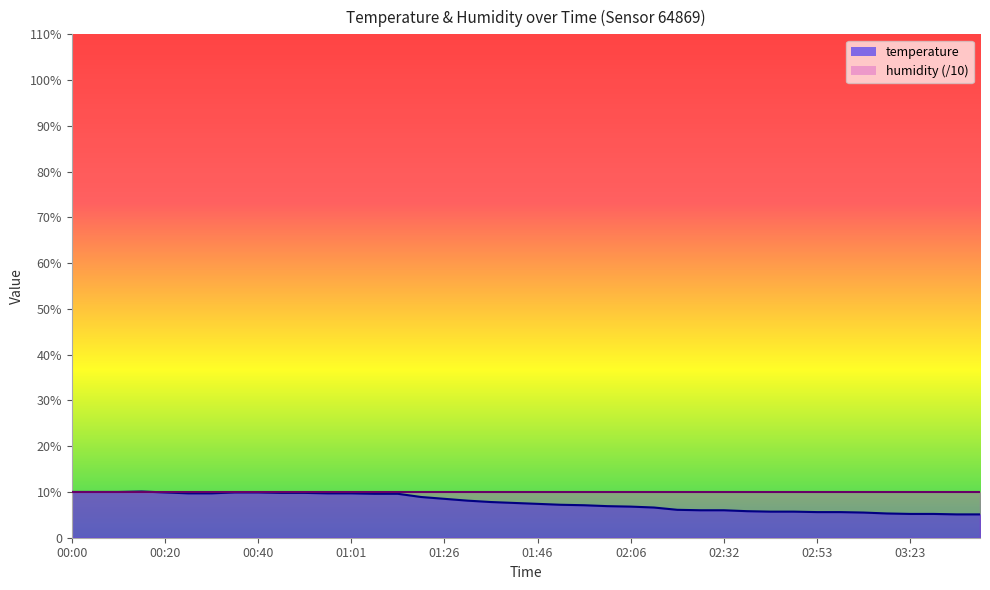

What is the sum of the values at 02:53 and 02:01?

12.5